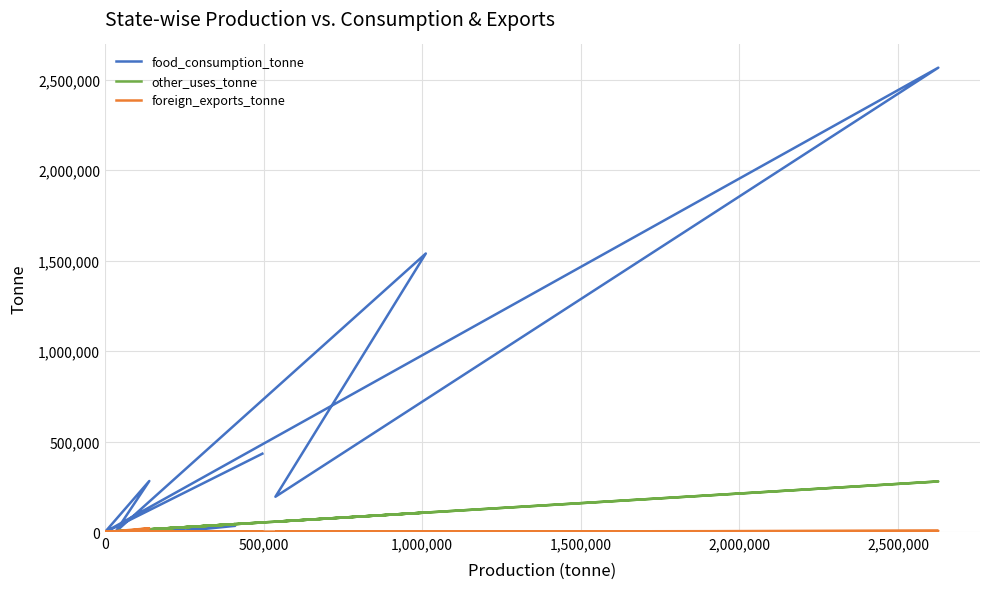

How many values in food_consumption_tonne are above zero?

13